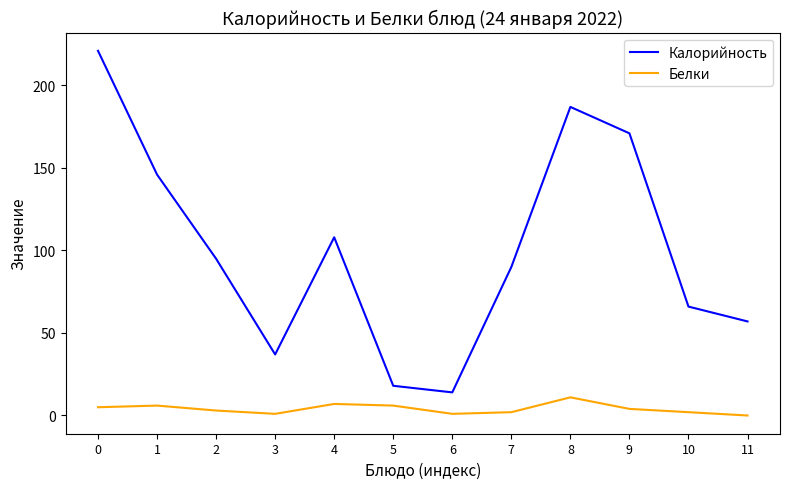

What is the maximum value shown in the chart?

221